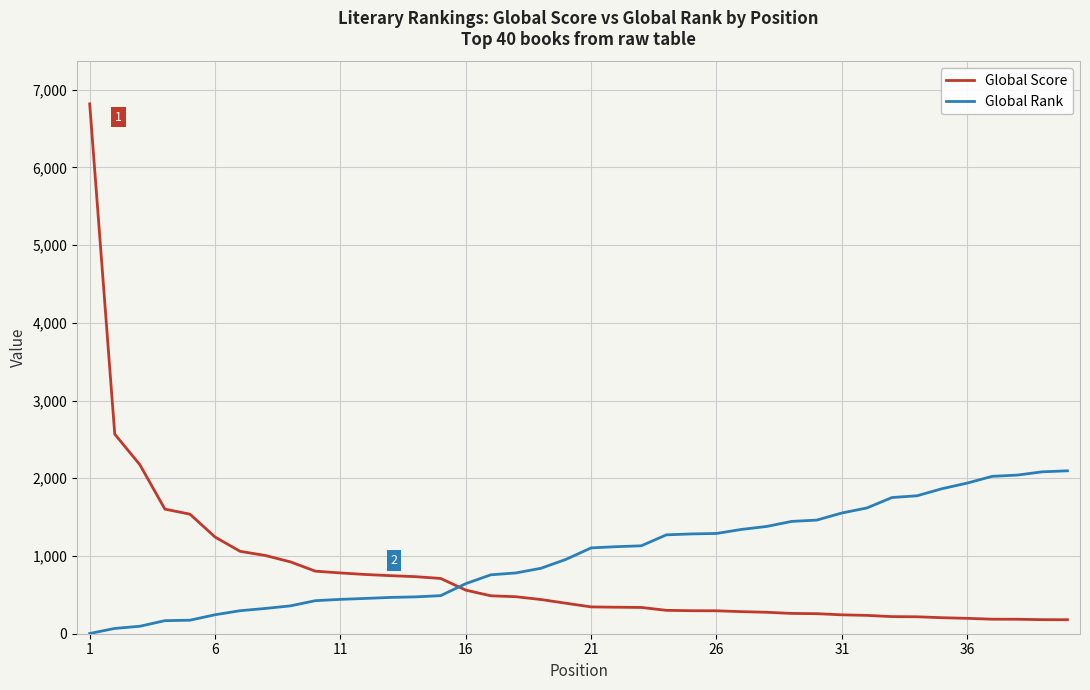

Which series has the largest range (max minus min)?

Global Score